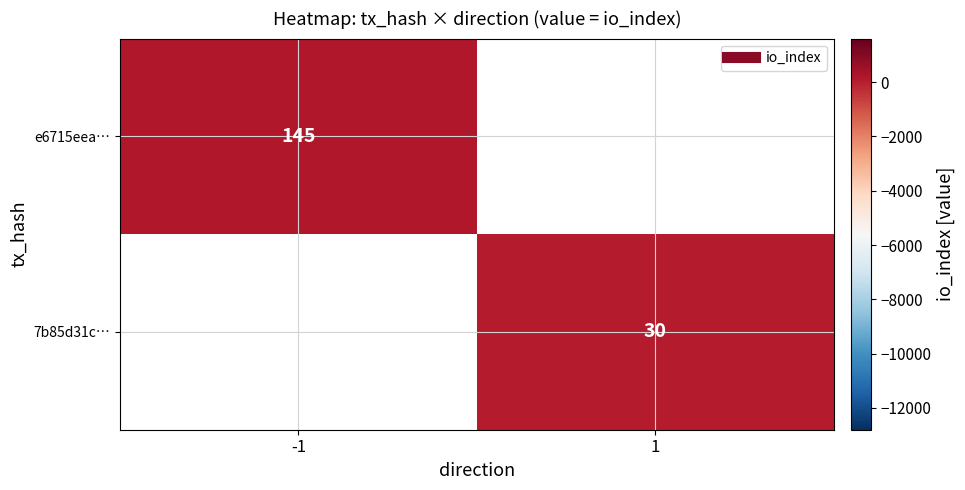

Between 1 and -1, which is larger?

-1